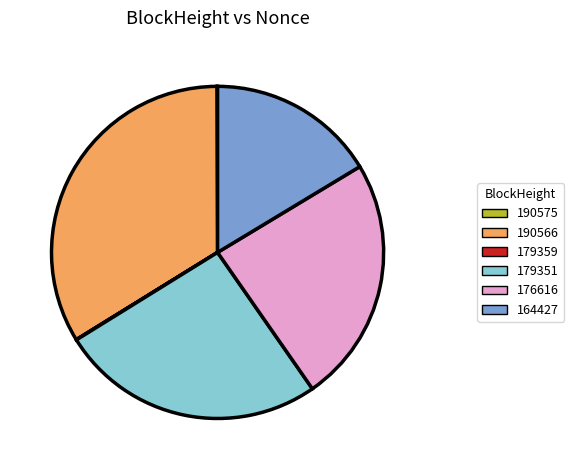

Which category has the biggest portion of the pie?

190566